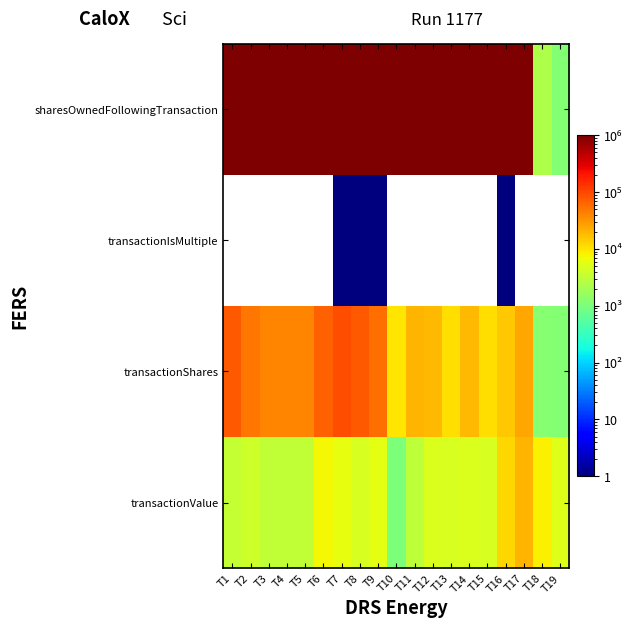

At how many categories does at least one series exceed 17886420?

1